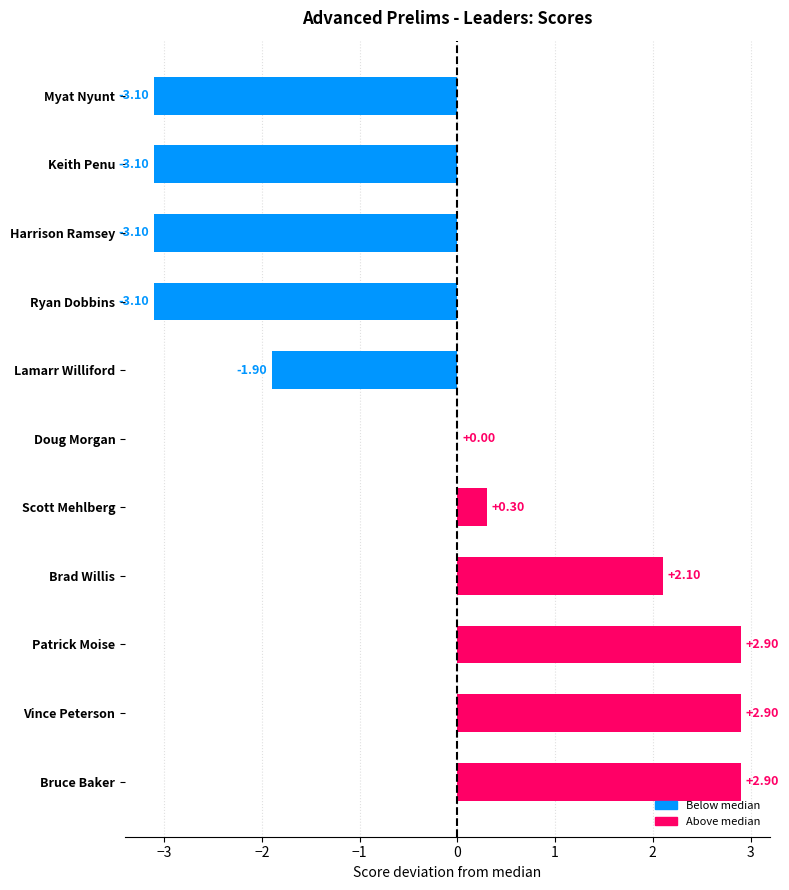

What is the sum of all values?

-3.2